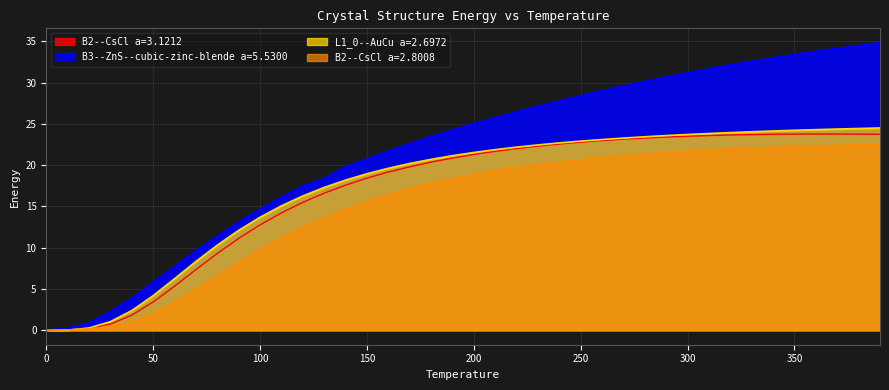

In B2--CsCl a=3.1212, how many points are higher than both neighbors (excluding endpoints)?

1